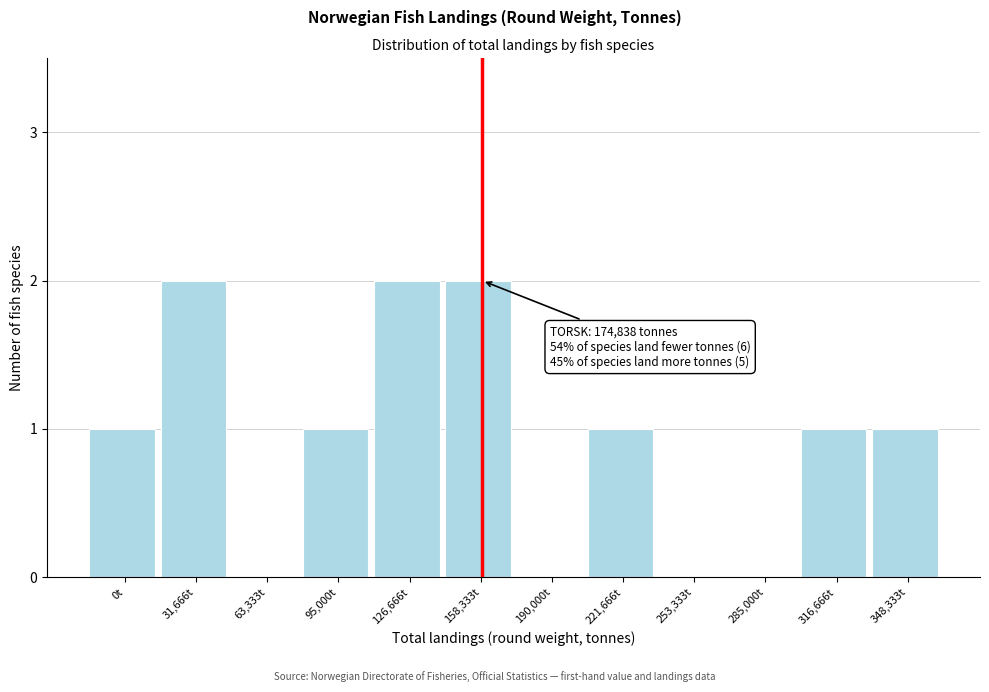

Reading left to right, list all the values displayed in this chart.

0t=1	31,666t=2	63,333t=0	95,000t=1	126,666t=2	158,333t=2	190,000t=0	221,666t=1	253,333t=0	285,000t=0	316,666t=1	348,333t=1